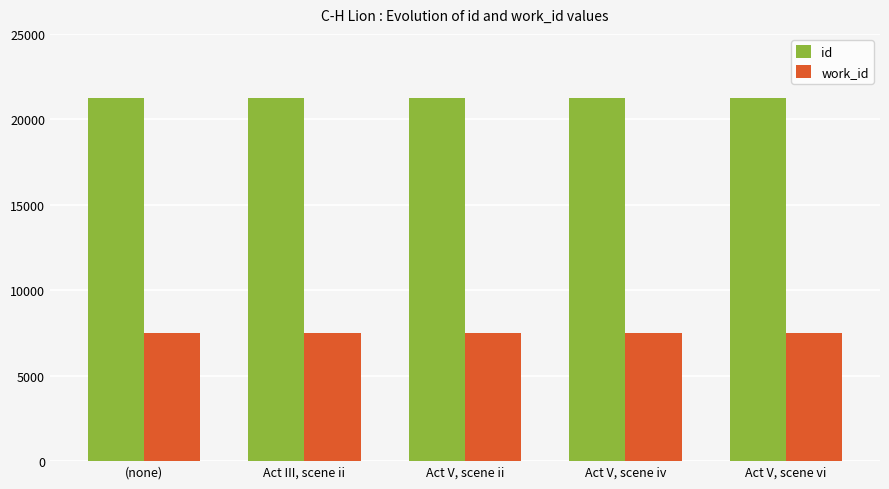

Is it true that id equals 36118 at Act V, scene vi?

False